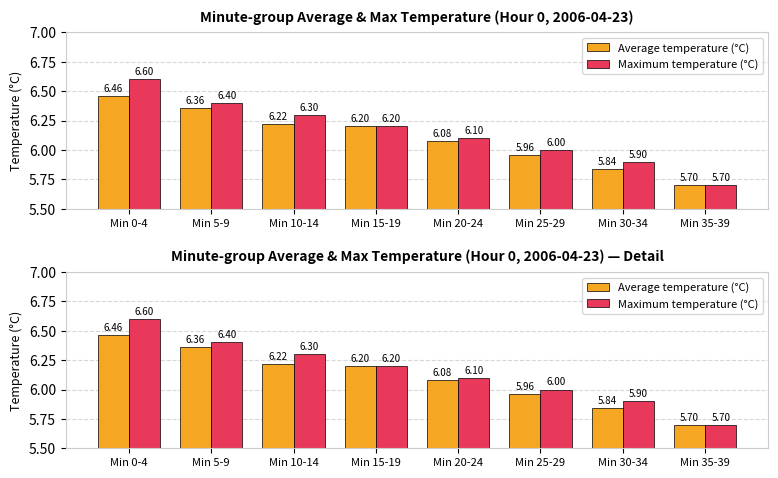

What is the difference between the highest and lowest values at Min 10-14?

0.1